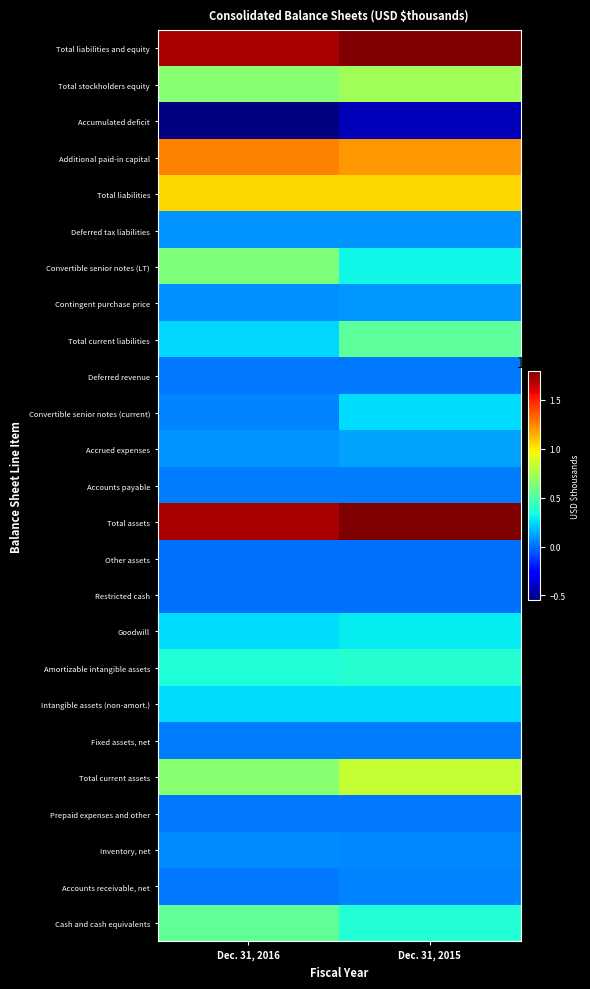

Reading left to right, extract all data points from this chart.

Cash and cash equivalents: Dec. 31, 2016=541835	Dec. 31, 2015=373173
Accounts receivable, net: Dec. 31, 2016=22087	Dec. 31, 2015=52328
Inventory, net: Dec. 31, 2016=70898	Dec. 31, 2015=64584
Prepaid expenses and other: Dec. 31, 2016=19133	Dec. 31, 2015=19995
Total current assets: Dec. 31, 2016=653953	Dec. 31, 2015=832917
Fixed assets, net: Dec. 31, 2016=30961	Dec. 31, 2015=34780
Intangible assets (non-amort.): Dec. 31, 2016=253620	Dec. 31, 2015=253620
Amortizable intangible assets: Dec. 31, 2016=361601	Dec. 31, 2015=382600
Goodwill: Dec. 31, 2016=255629	Dec. 31, 2015=289441
Restricted cash: Dec. 31, 2016=5032	Dec. 31, 2015=1428
Other assets: Dec. 31, 2016=715	Dec. 31, 2015=730
Total assets: Dec. 31, 2016=1705211	Dec. 31, 2015=1795516
Accounts payable: Dec. 31, 2016=28450	Dec. 31, 2015=36038
Accrued expenses: Dec. 31, 2016=88524	Dec. 31, 2015=128558
Convertible senior notes (current): Dec. 31, 2016=53749	Dec. 31, 2015=255473
Deferred revenue: Dec. 31, 2016=18902	Dec. 31, 2015=19863
Total current liabilities: Dec. 31, 2016=244625	Dec. 31, 2015=534247
Contingent purchase price: Dec. 31, 2016=82289	Dec. 31, 2015=96957
Convertible senior notes (LT): Dec. 31, 2016=623584	Dec. 31, 2015=312107
Deferred tax liabilities: Dec. 31, 2016=89992	Dec. 31, 2015=89996
Total liabilities: Dec. 31, 2016=1052195	Dec. 31, 2015=1046653
Additional paid-in capital: Dec. 31, 2016=1256890	Dec. 31, 2015=1208058
Accumulated deficit: Dec. 31, 2016=-548983	Dec. 31, 2015=-429865
Total stockholders equity: Dec. 31, 2016=651983	Dec. 31, 2015=731774
Total liabilities and equity: Dec. 31, 2016=1705211	Dec. 31, 2015=1795516